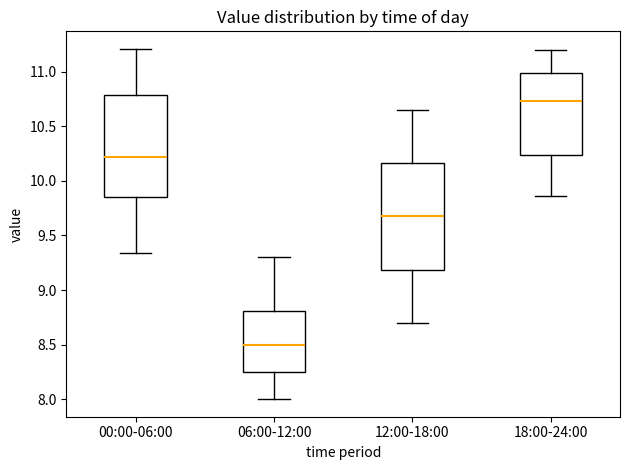

Reading left to right, read every box against the y-axis: the position of its median line, the range the box covers, and the ends of its whiskers. The values are not printed on the chart, so give them approximately, as read against the axis.

00:00-06:00: median 10.20, box 9.85 to 10.80, whiskers 9.35 to 11.20
06:00-12:00: median 8.50, box 8.25 to 8.80, whiskers 8.00 to 9.30
12:00-18:00: median 9.70, box 9.20 to 10.15, whiskers 8.70 to 10.65
18:00-24:00: median 10.75, box 10.25 to 11.00, whiskers 9.85 to 11.20